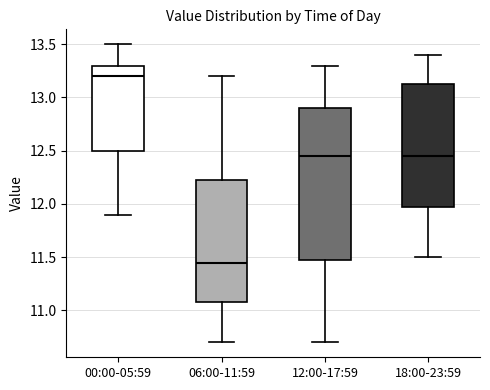

Where does the median line of the box for 12:00-17:59 sit on the y-axis? The values are not printed on the chart, so give them approximately, as read against the axis.

12.45